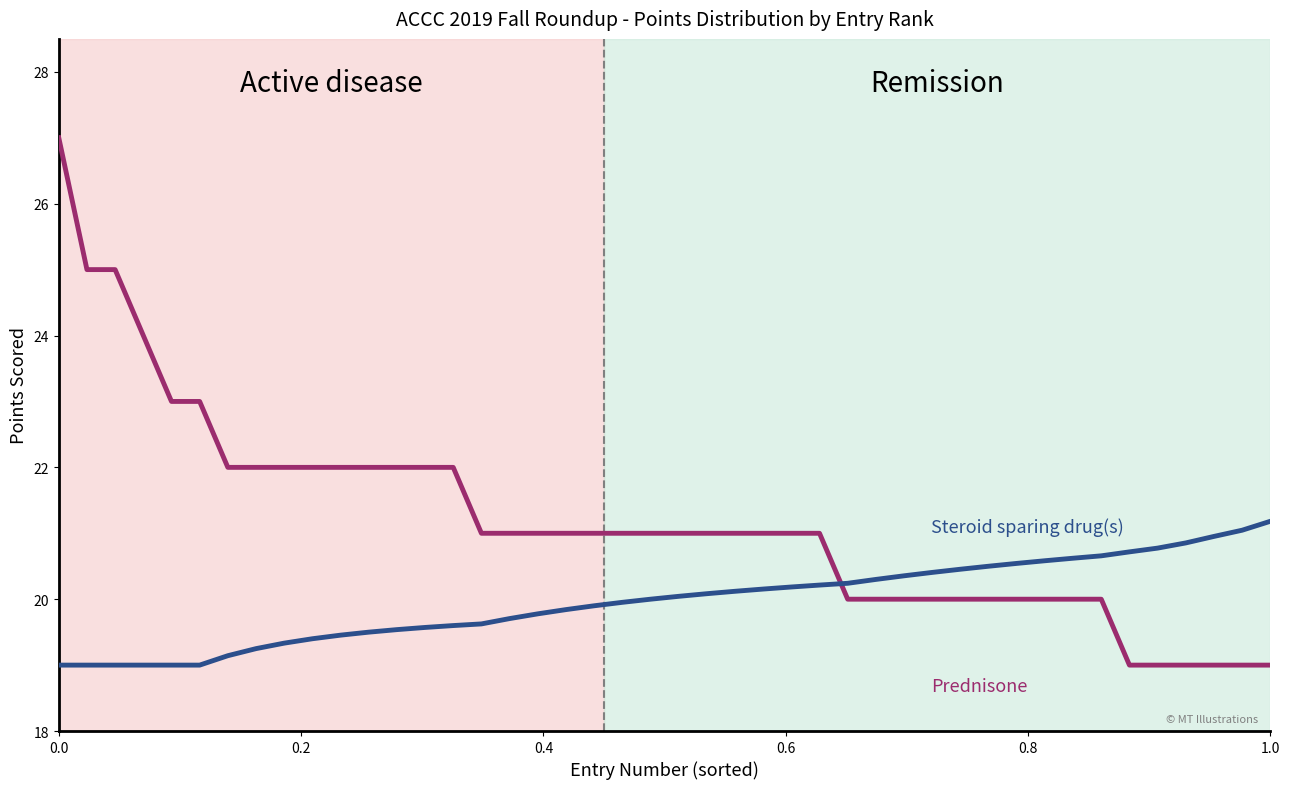

What is the smallest value displayed?

19.0